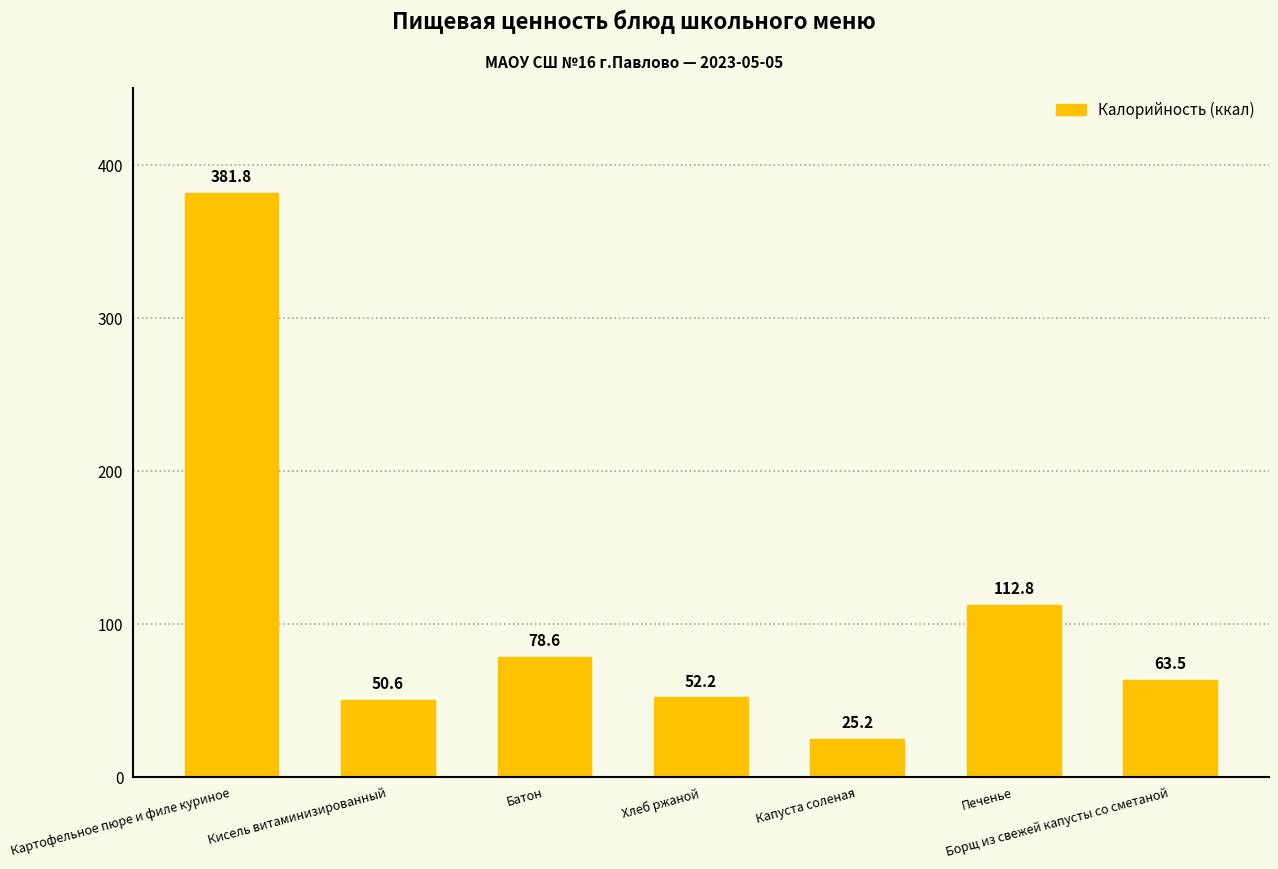

What is the sum of all values?

764.7